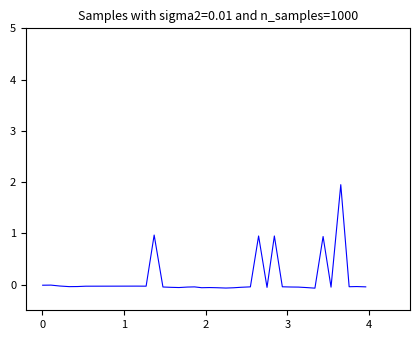

What is the difference between the maximum and minimum values?

2.0